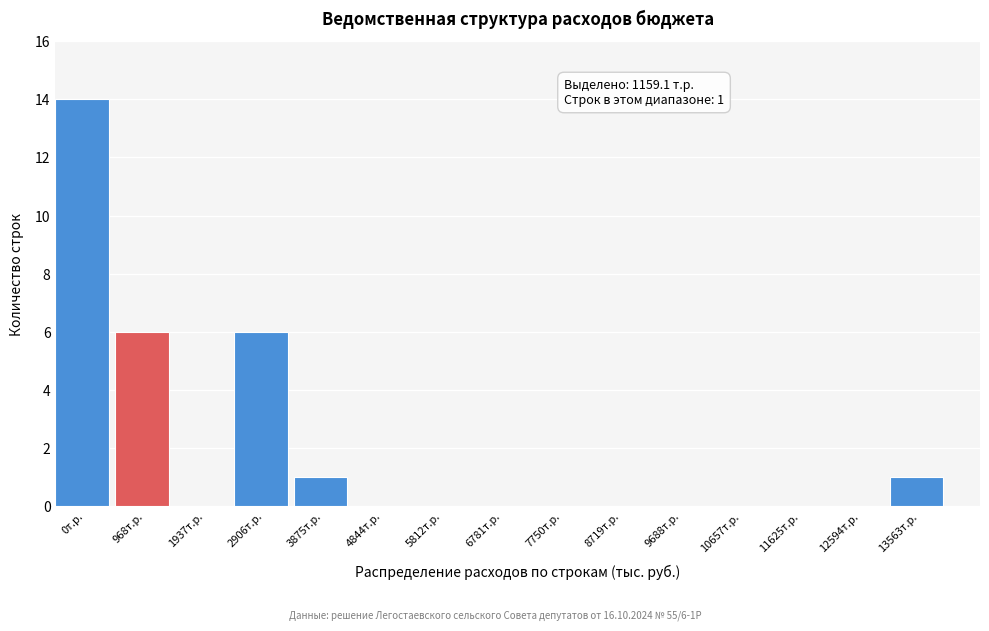

Reading left to right, what are all the values shown in this chart?

0т.р.=14	968т.р.=6	1937т.р.=0	2906т.р.=6	3875т.р.=1	4844т.р.=0	5812т.р.=0	6781т.р.=0	7750т.р.=0	8719т.р.=0	9688т.р.=0	10657т.р.=0	11625т.р.=0	12594т.р.=0	13563т.р.=1